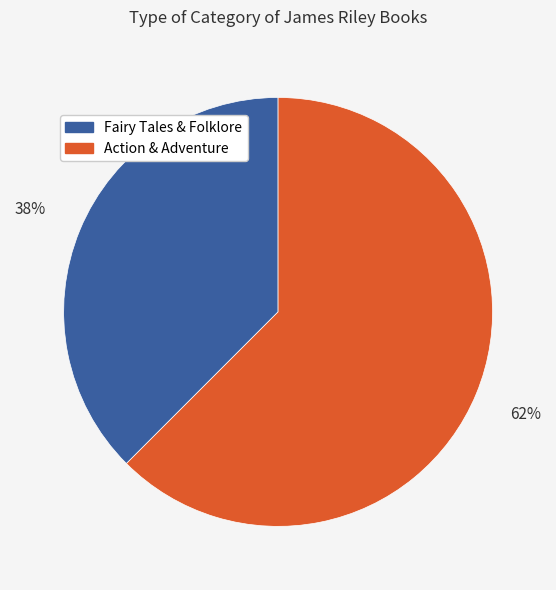

Do Action & Adventure and Fairy Tales & Folklore together represent more than half of the pie?

Yes